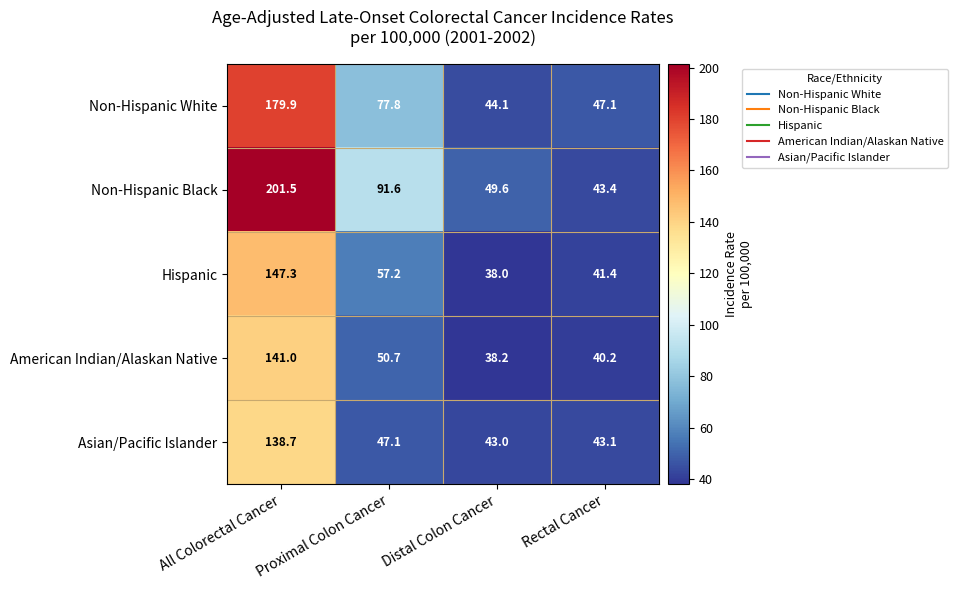

How many data points in American Indian/Alaskan Native are above 50?

2